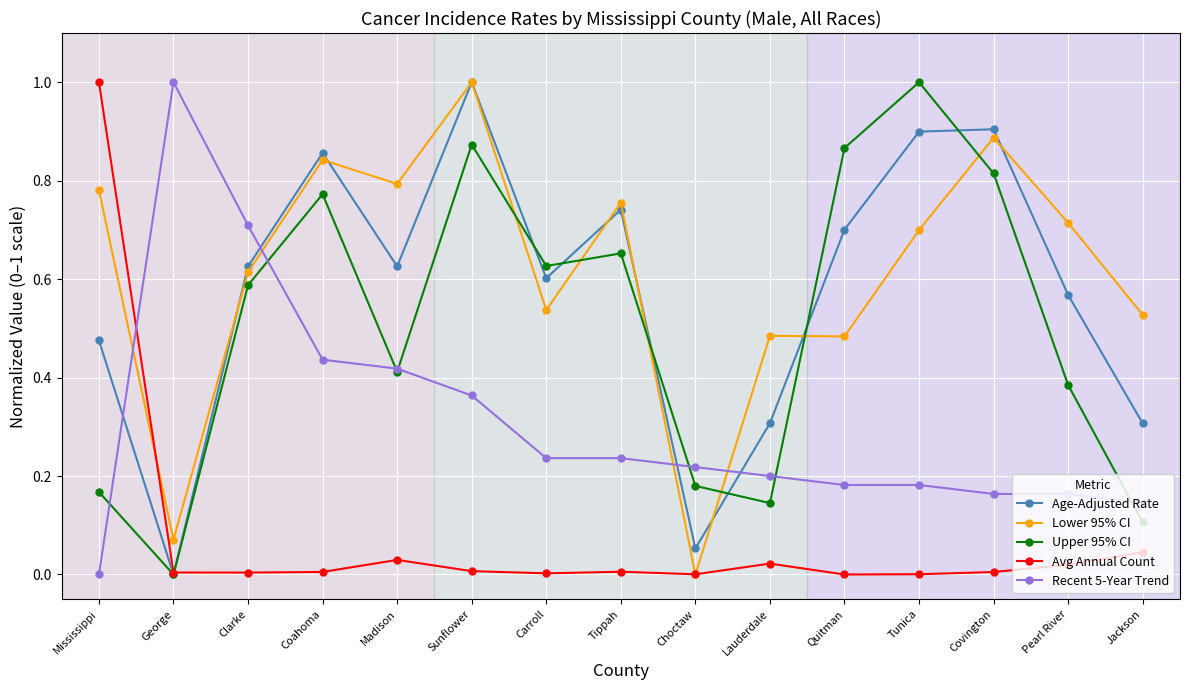

Does the chart have visible grid lines?

Yes